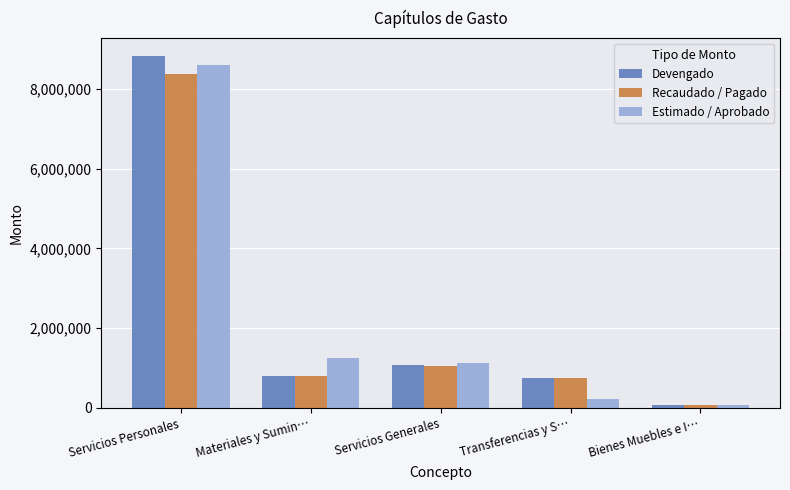

Reading left to right, transcribe all the data shown in this chart.

Devengado: 8829838.0	802844.0	1069668.3	749407.7	77909.7
Recaudado / Pagado: 8362163.6	802844.0	1046715.9	749407.7	77909.7
Estimado / Aprobado: 8593315.4	1250630.0	1132474.9	220000.0	65203.7